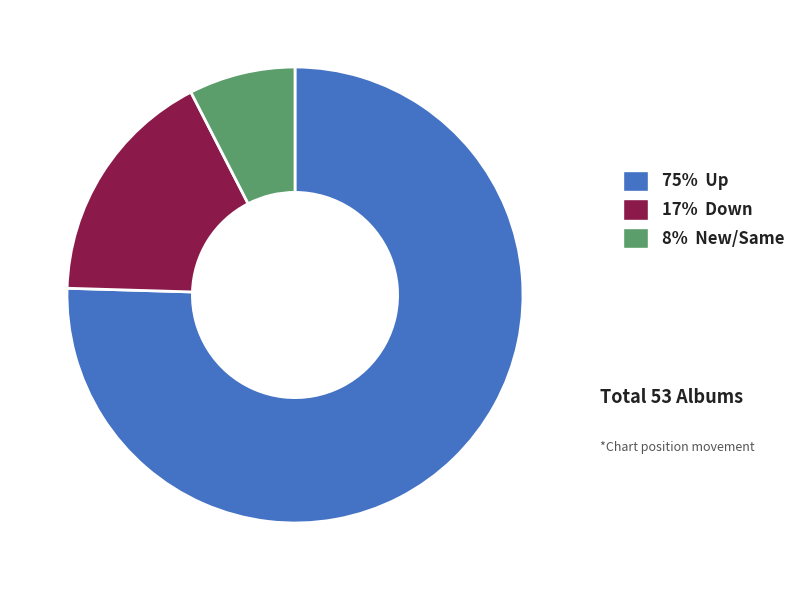

Is there a majority slice in this chart?

Yes